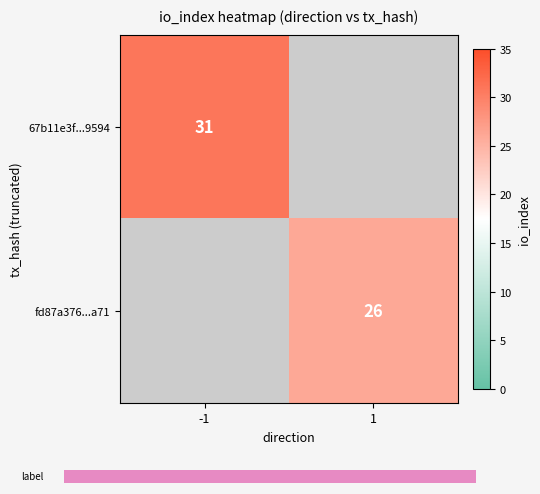

At how many categories does at least one series exceed 27?

1